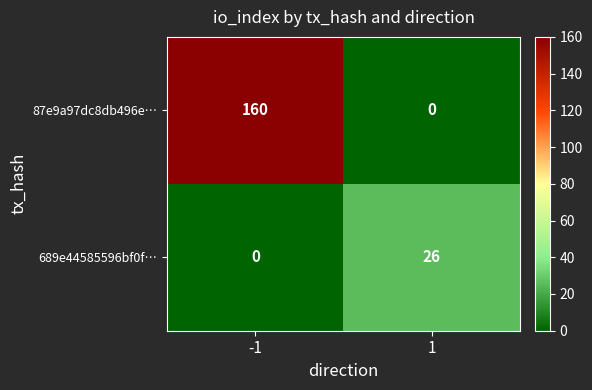

What value does the 87e9a97dc8db496e… series have at -1?

160